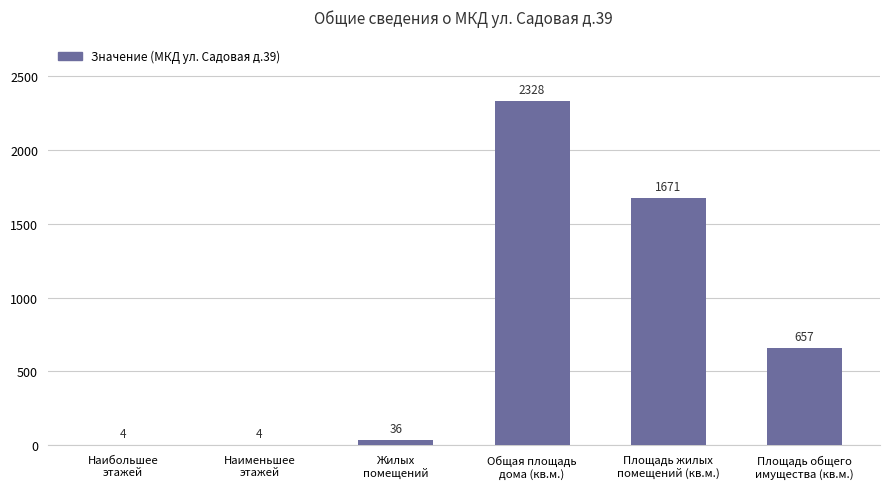

How many series are shown in this chart?

1